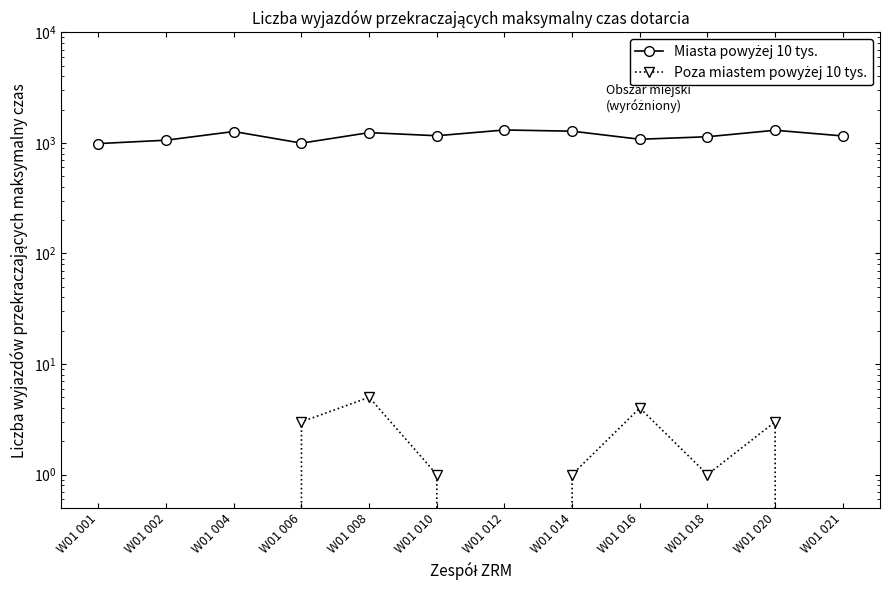

At W01 002, list the series in order from largest to smallest.

Miasta powyżej 10 tys., Poza miastem powyżej 10 tys.